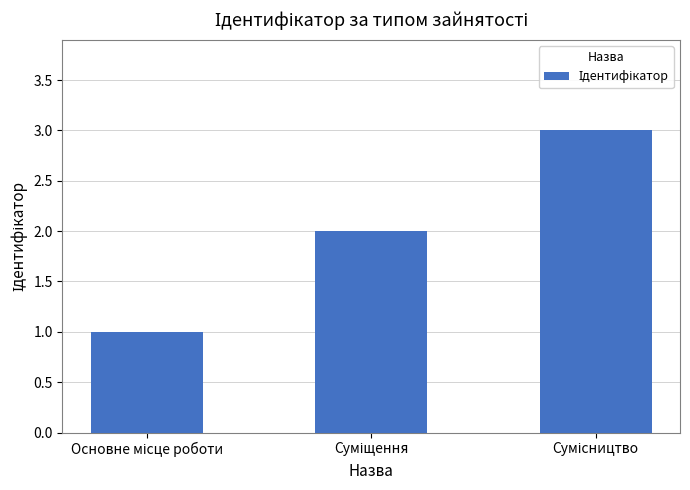

What is the greatest value displayed?

3